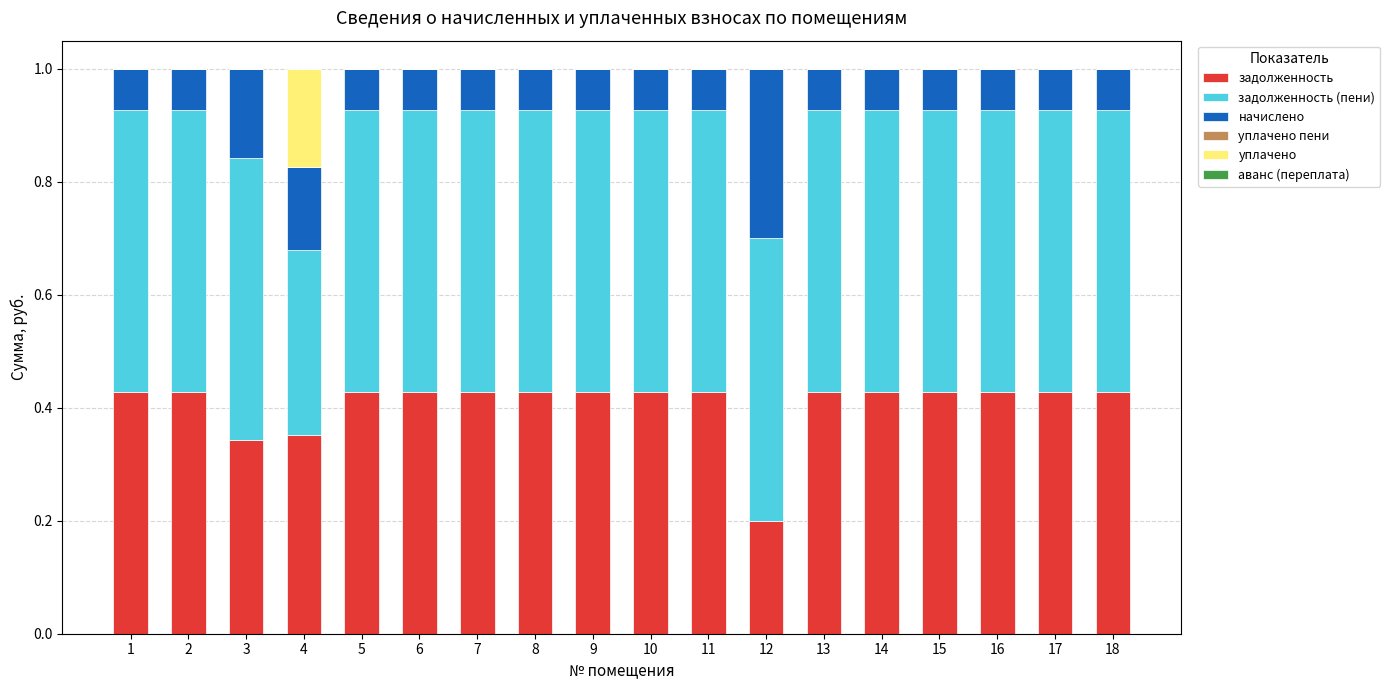

What is the total value across all series at 14?

1.0